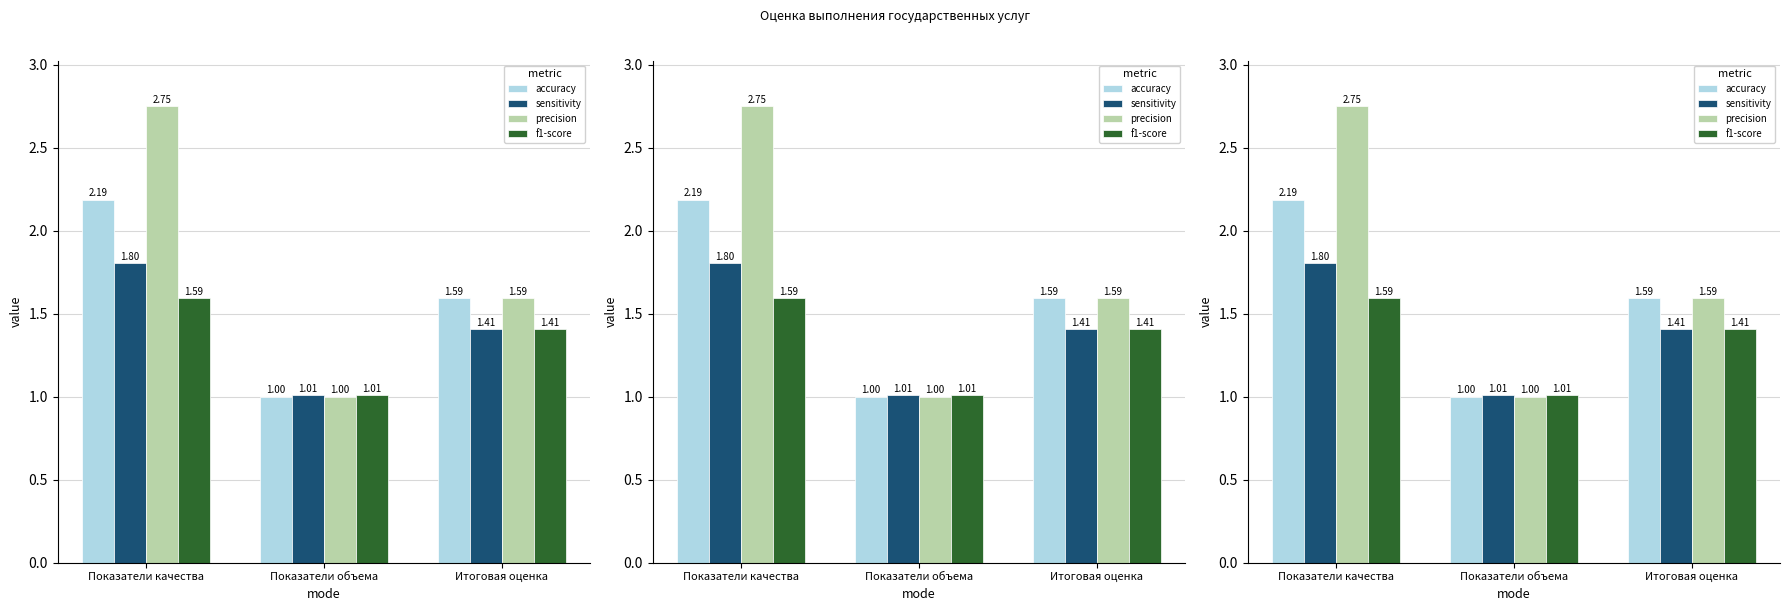

What is the sum of the f1-score values at Показатели объема and Итоговая оценка?

2.4